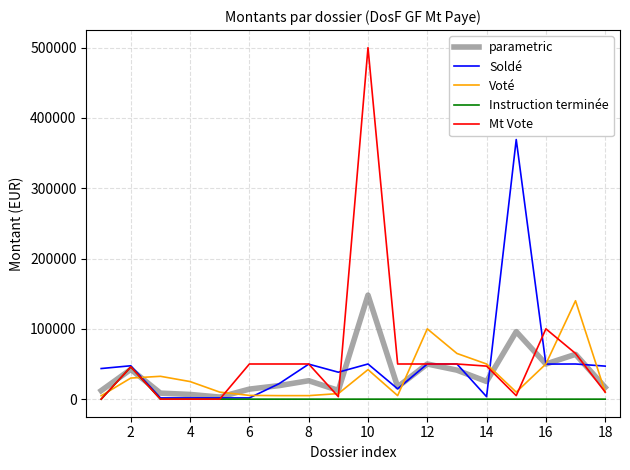

Which series has the largest range (max minus min)?

Mt Vote